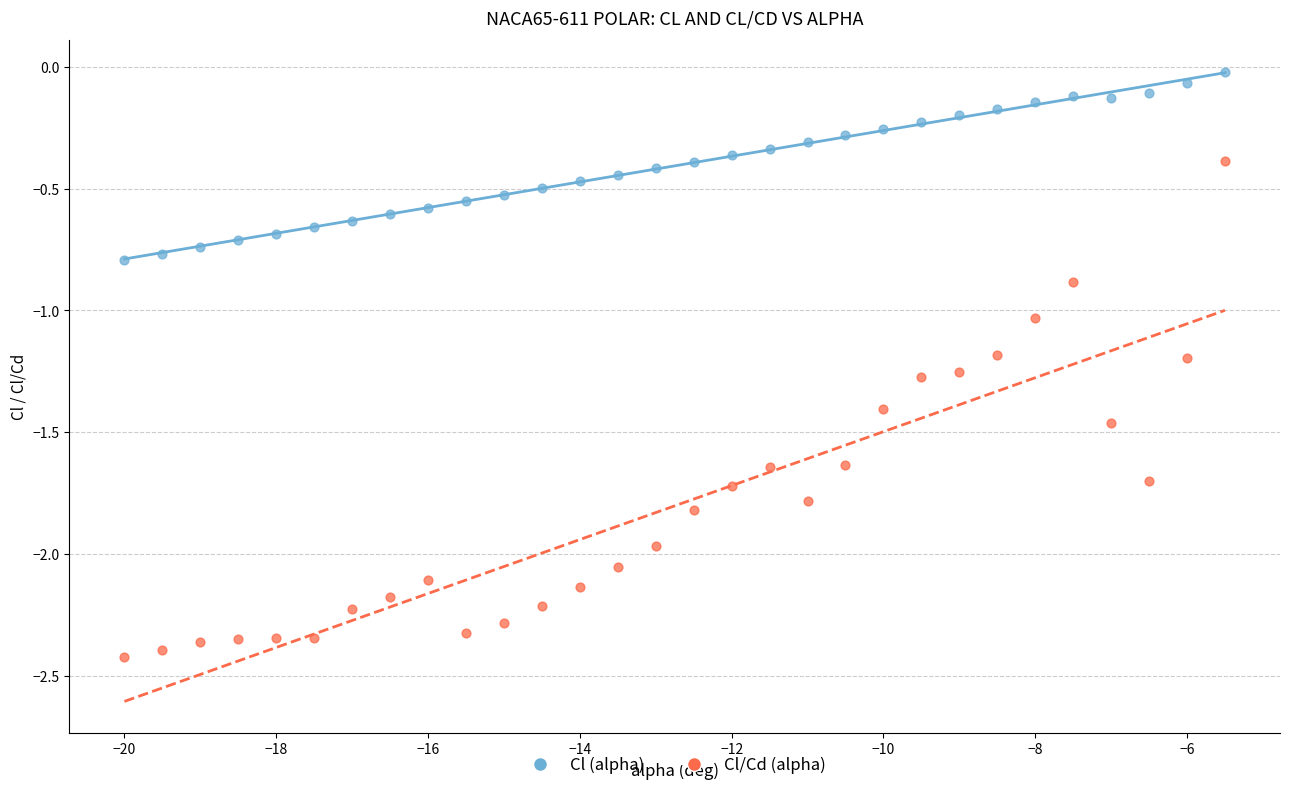

What are all the series names shown in the legend?

Cl (alpha), Cl/Cd (alpha)